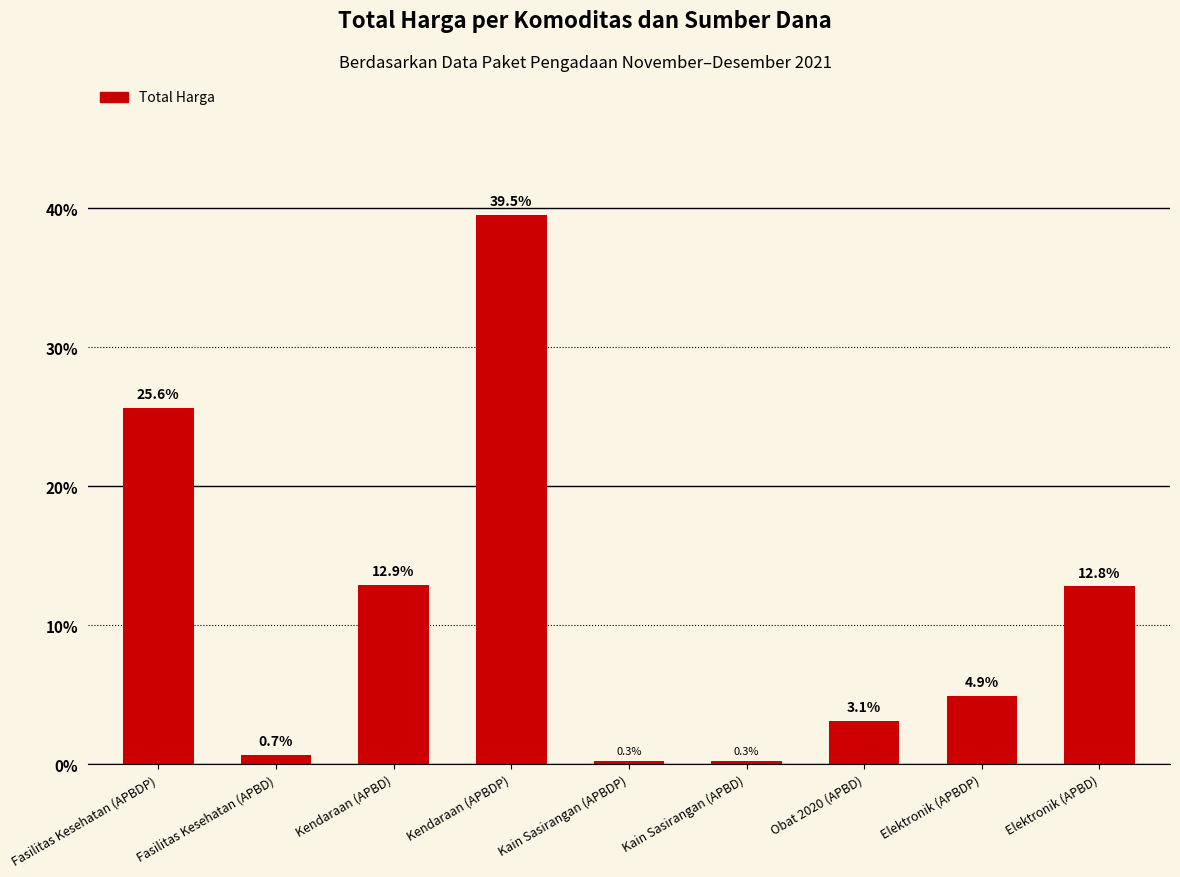

What position from the right is Elektronik (APBD)?

1